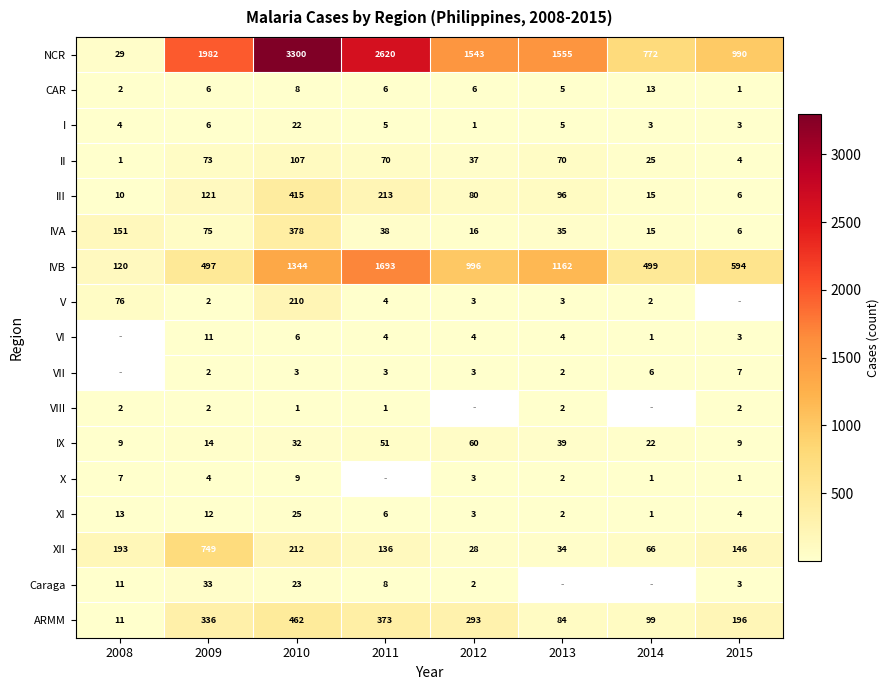

The XI series shows 6.7 at 2015. True or false?

False